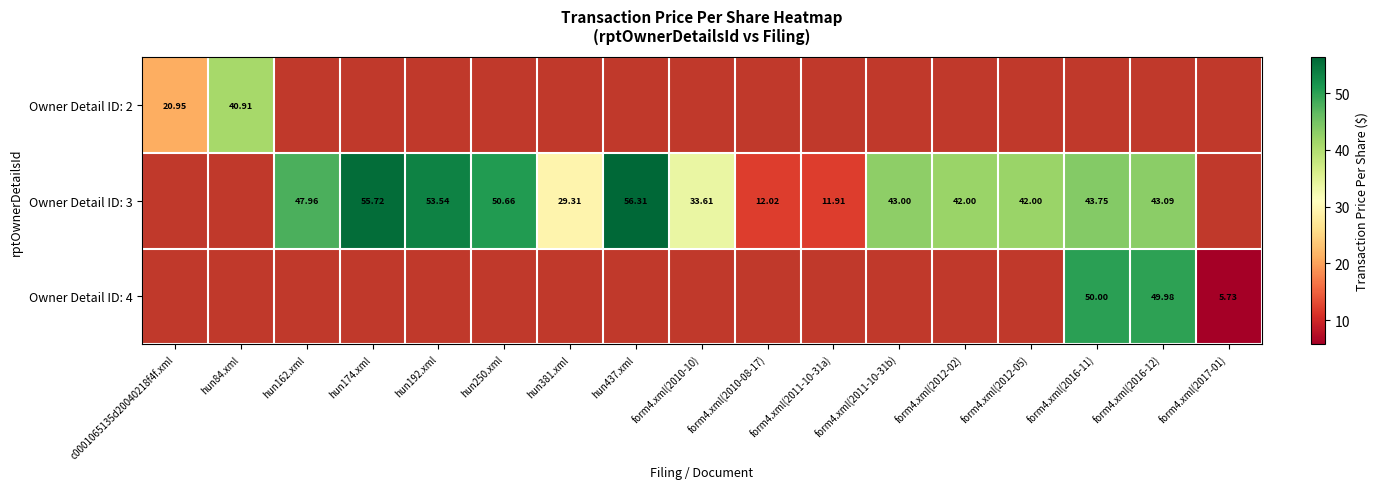

Count the number of categories in the chart.

17